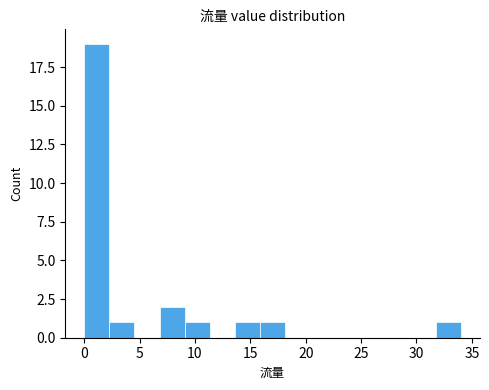

How tall is the bar that spans 16.0 to 18.0 on the x-axis? Neither the bar edges nor the heights are printed on the chart, so give them approximately, as read against the axes.

1